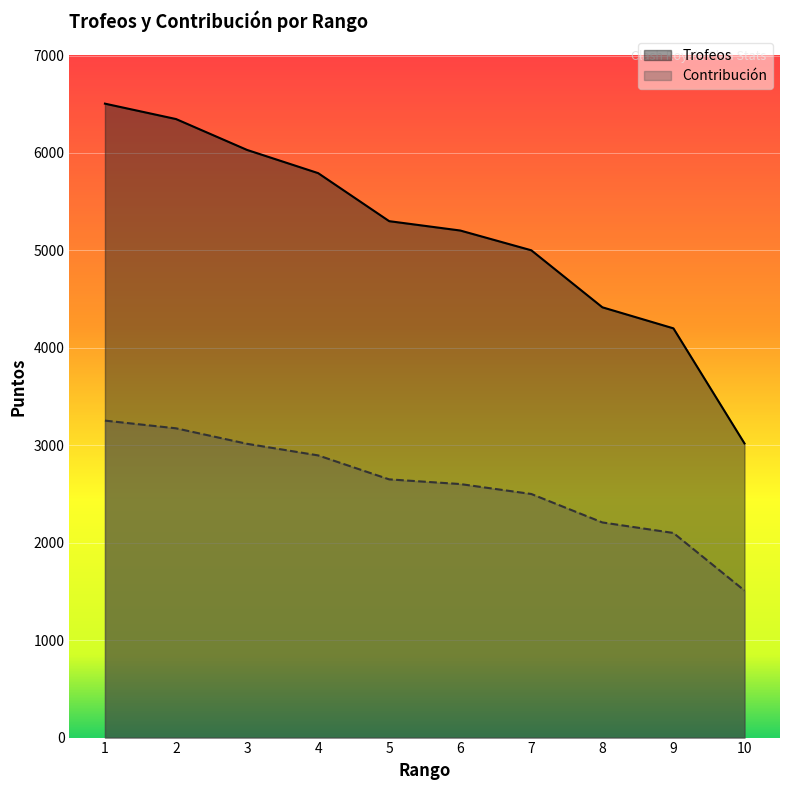

How many values in the Contribución series are below 2650?

5